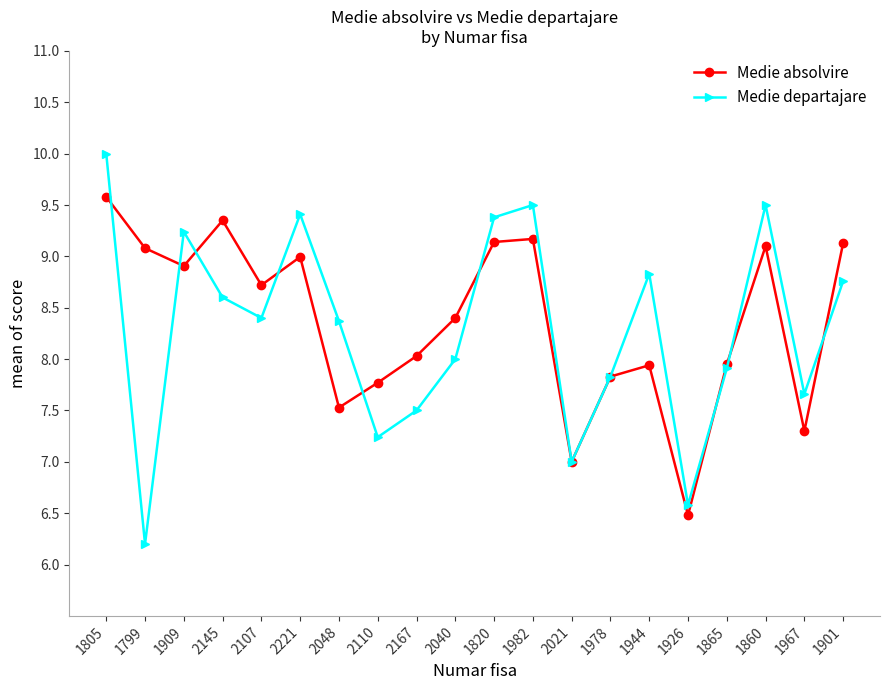

What is the spread (max minus min) of values at 1799?

2.9